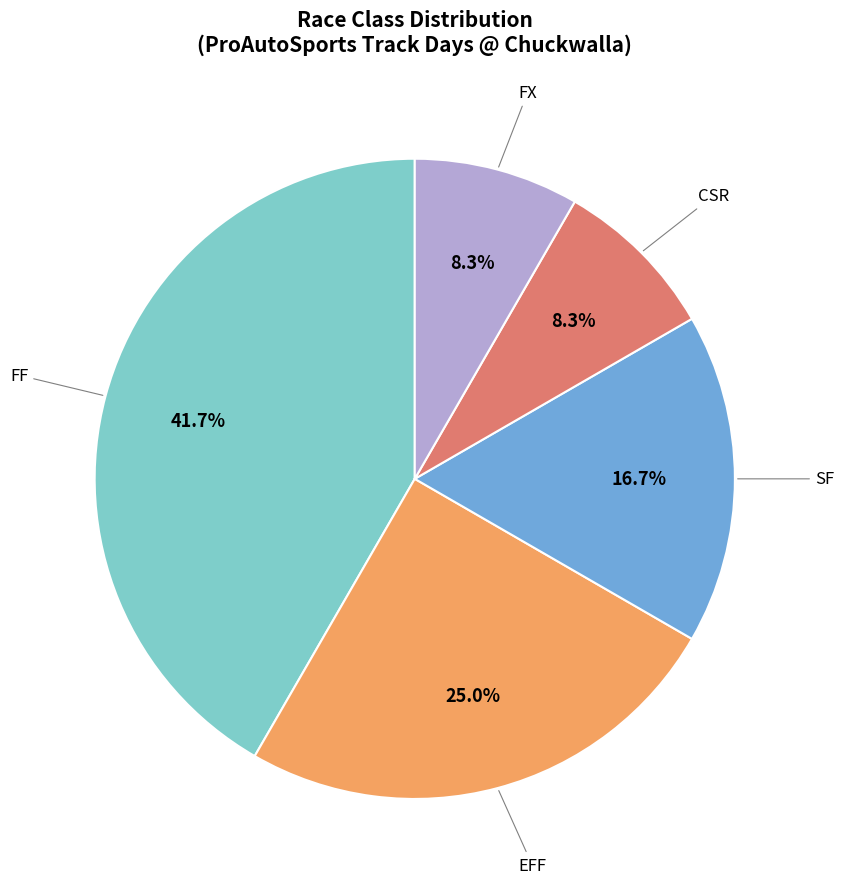

To the nearest percent, what is the combined percentage of EFF and CSR?

33%